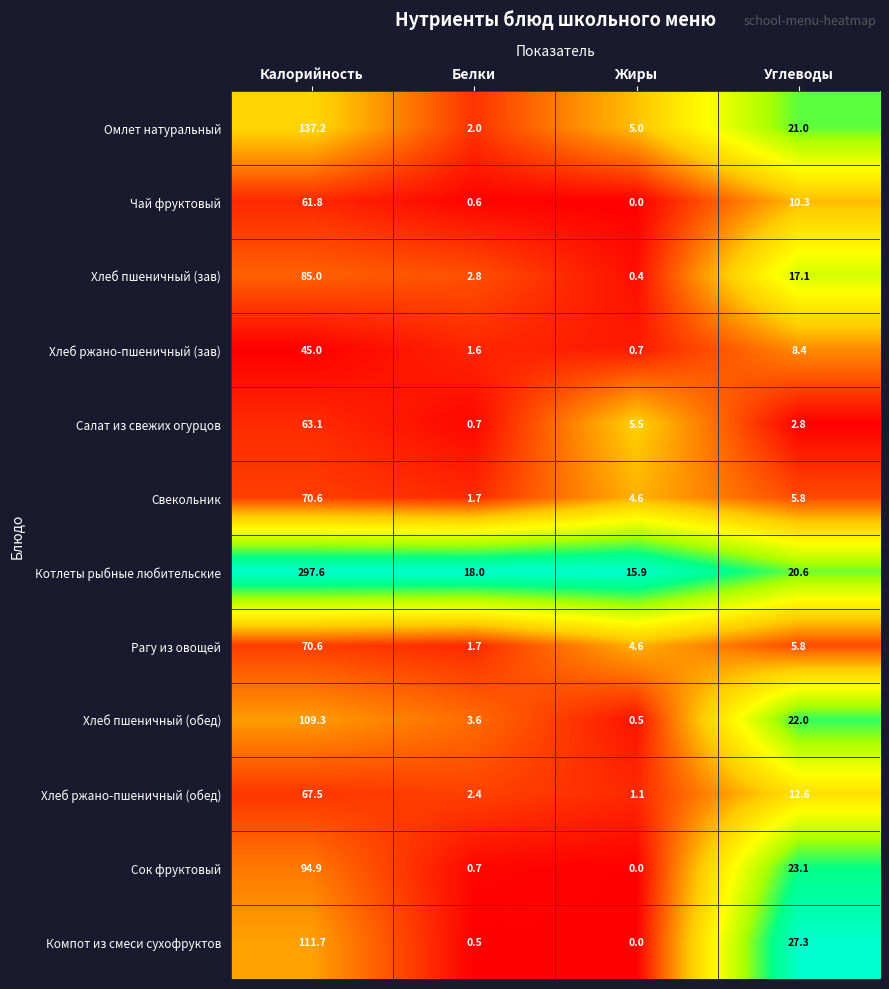

Which series has the largest total across all categories?

Котлеты рыбные любительские